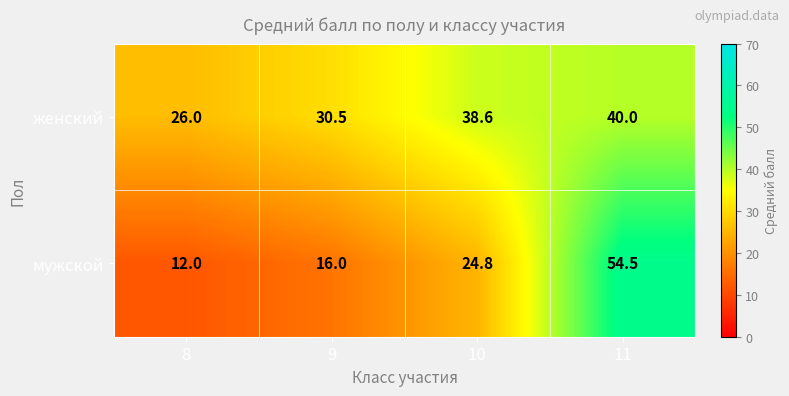

At 10, list the series in order from largest to smallest.

женский, мужской